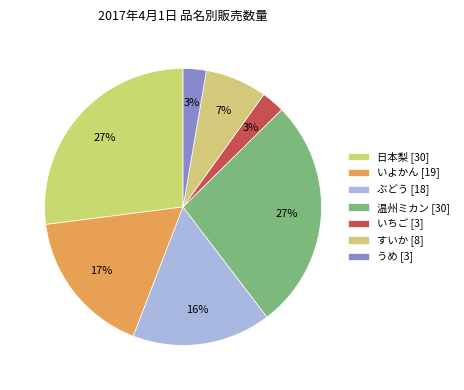

What is the smallest slice in the pie chart?

いちご